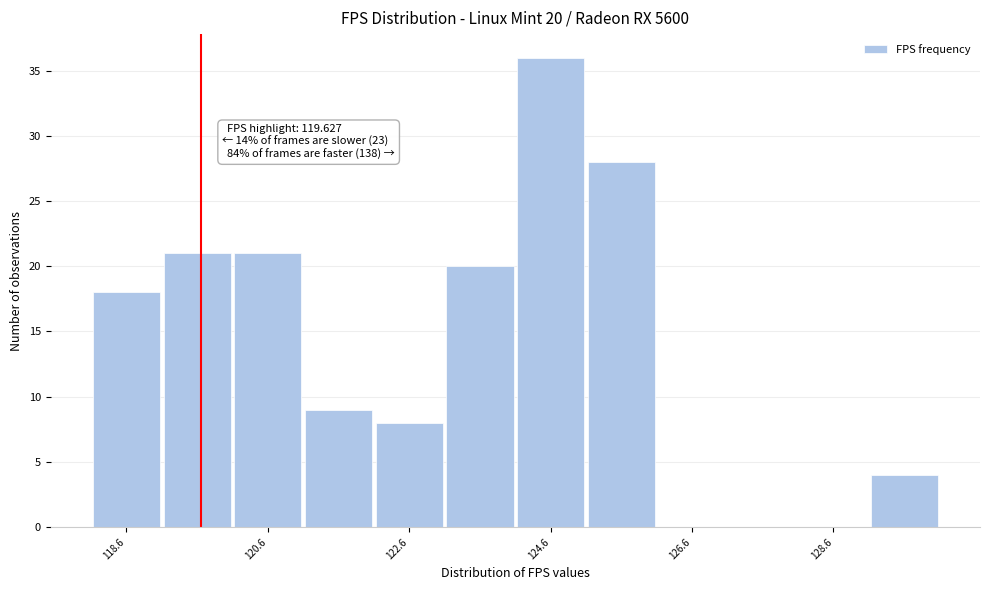

Which range on the x-axis has the tallest bar?

124 to 125